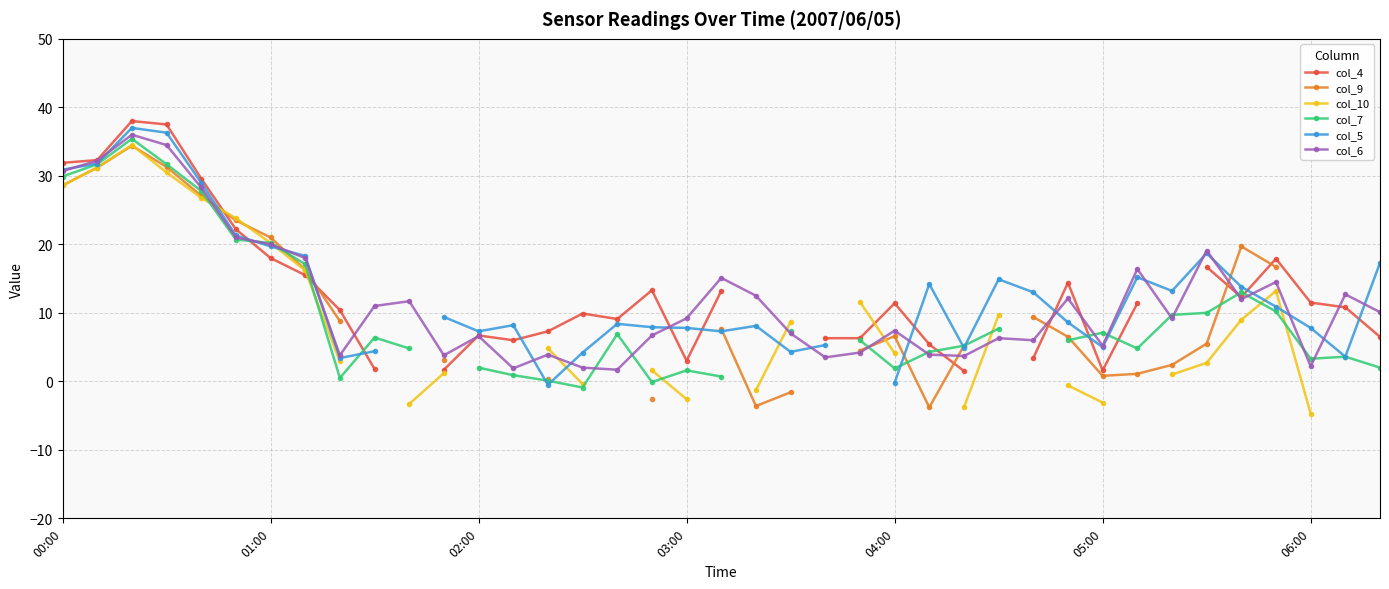

True or false: col_6 has more than 2 points higher than both neighbors.

True